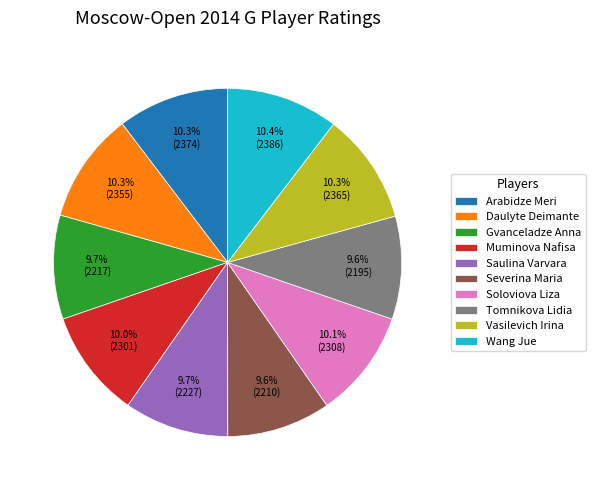

To the nearest percent, what is the difference between the largest and smallest slice percentages?

1%